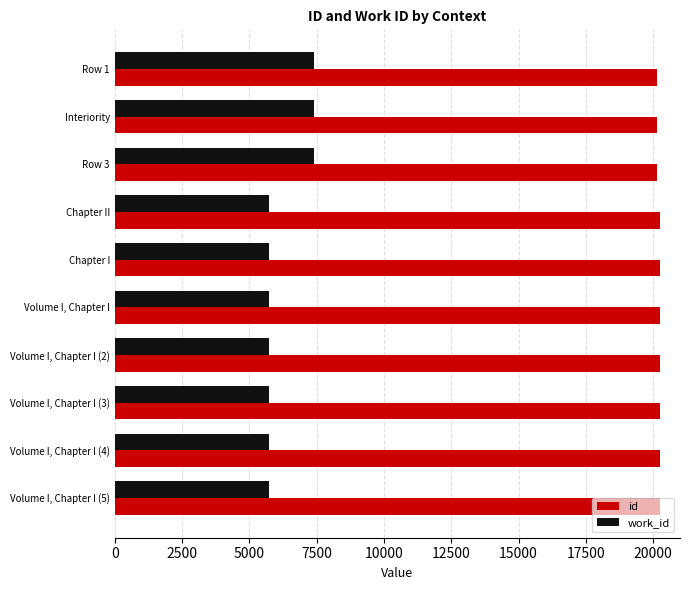

How many series are shown in this chart?

2